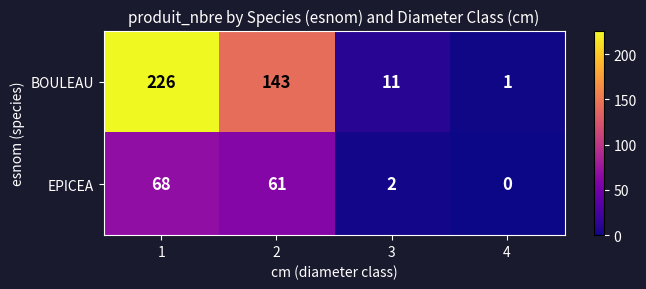

Which series has the largest total across all categories?

BOULEAU